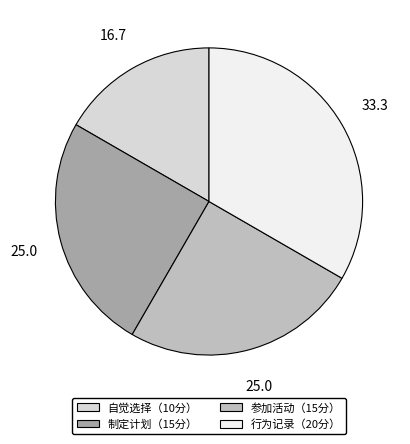

Between 行为记录（20分） and 自觉选择（10分）, which is larger?

行为记录（20分）